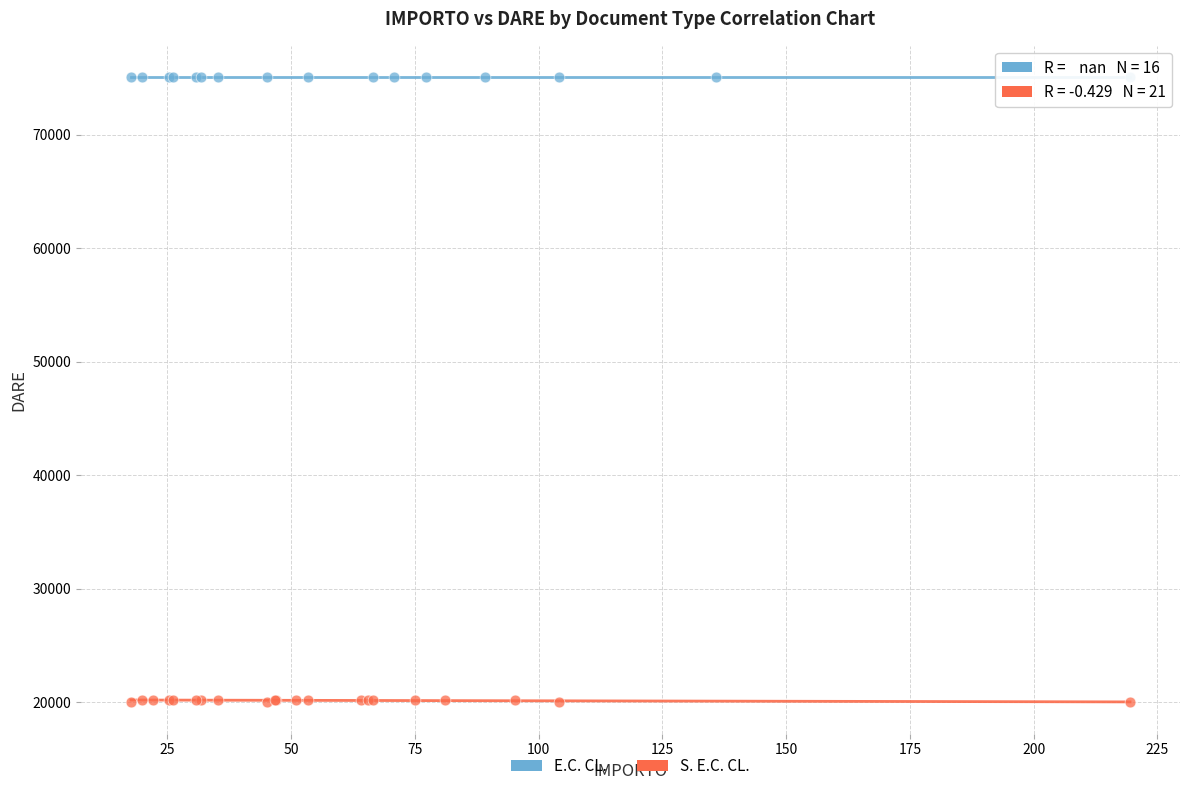

Which series reaches the minimum Y coordinate?

S. E.C. CL.